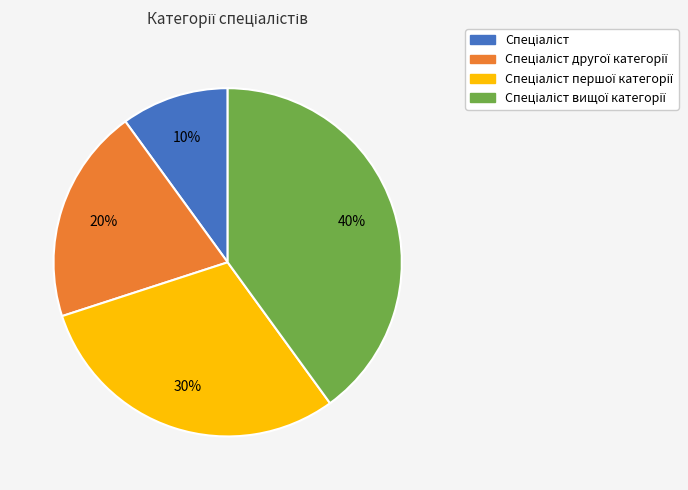

Does any single category account for the majority?

No